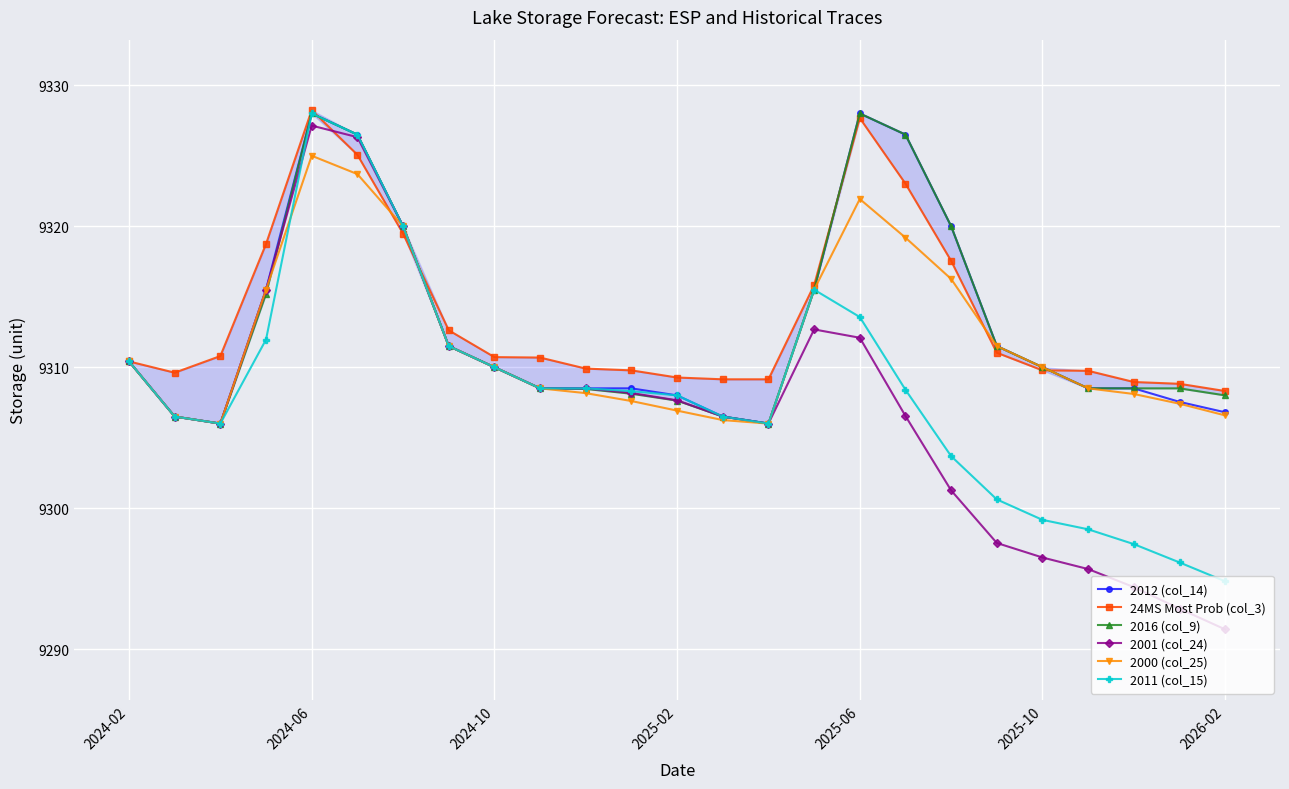

How many data points does each series have?

25